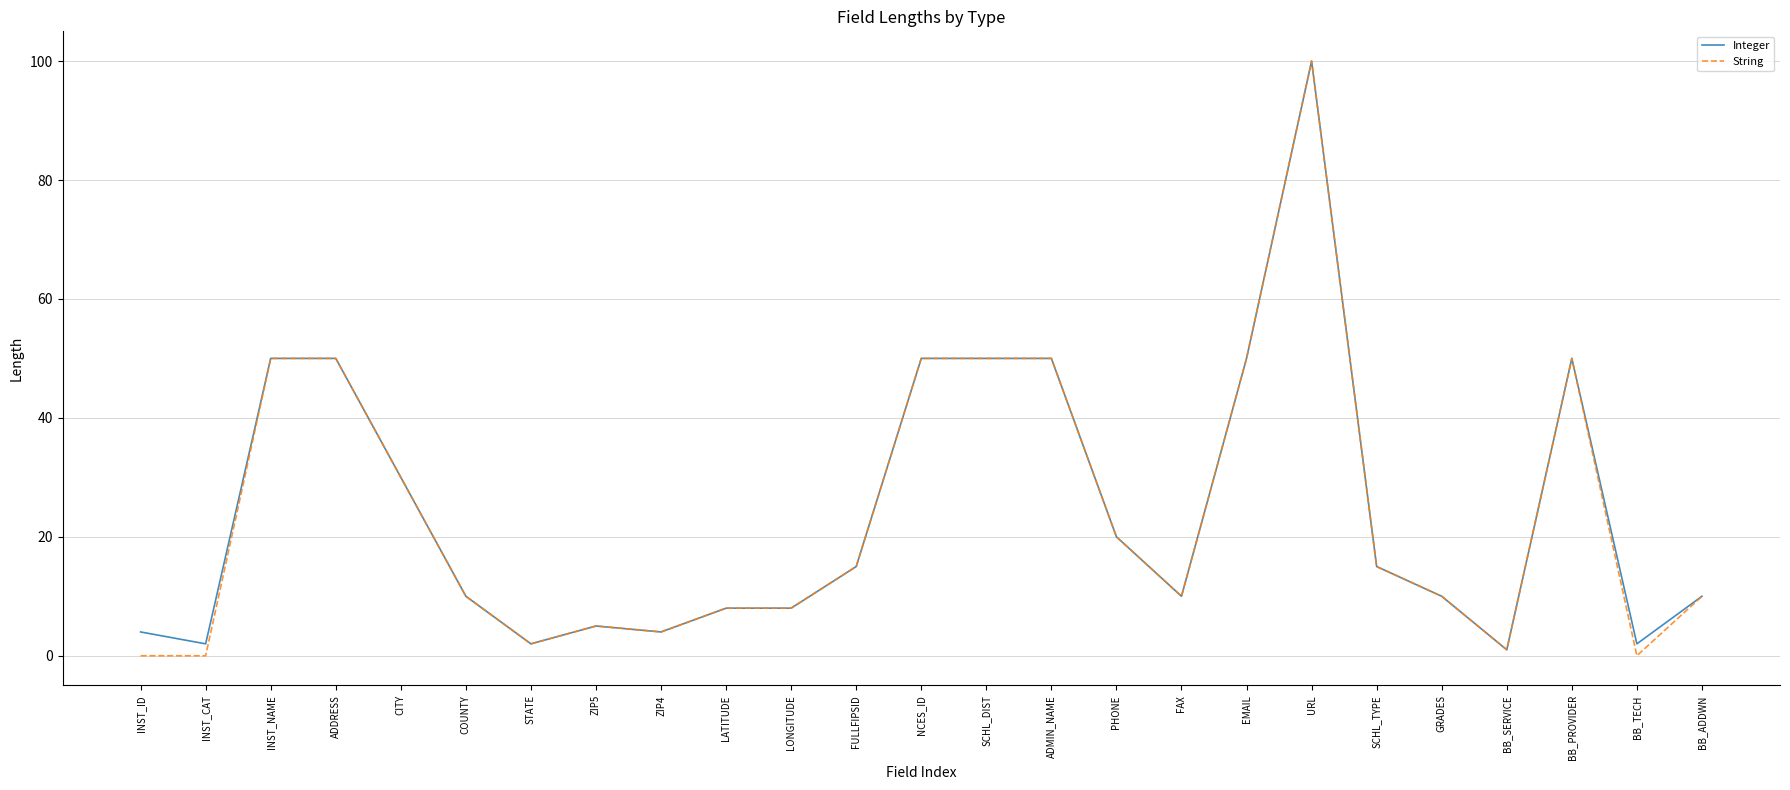

Reading left to right, list all the values displayed in this chart.

Integer: INST_ID=4	INST_CAT=2	INST_NAME=50	ADDRESS=50	CITY=30	COUNTY=10	STATE=2	ZIP5=5	ZIP4=4	LATITUDE=8	LONGITUDE=8	FULLFIPSID=15	NCES_ID=50	SCHL_DIST=50	ADMIN_NAME=50	PHONE=20	FAX=10	EMAIL=50	URL=100	SCHL_TYPE=15	GRADES=10	BB_SERVICE=1	BB_PROVIDER=50	BB_TECH=2	BB_ADDWN=10
String: INST_ID=0	INST_CAT=0	INST_NAME=50	ADDRESS=50	CITY=30	COUNTY=10	STATE=2	ZIP5=5	ZIP4=4	LATITUDE=8	LONGITUDE=8	FULLFIPSID=15	NCES_ID=50	SCHL_DIST=50	ADMIN_NAME=50	PHONE=20	FAX=10	EMAIL=50	URL=100	SCHL_TYPE=15	GRADES=10	BB_SERVICE=1	BB_PROVIDER=50	BB_TECH=0	BB_ADDWN=10